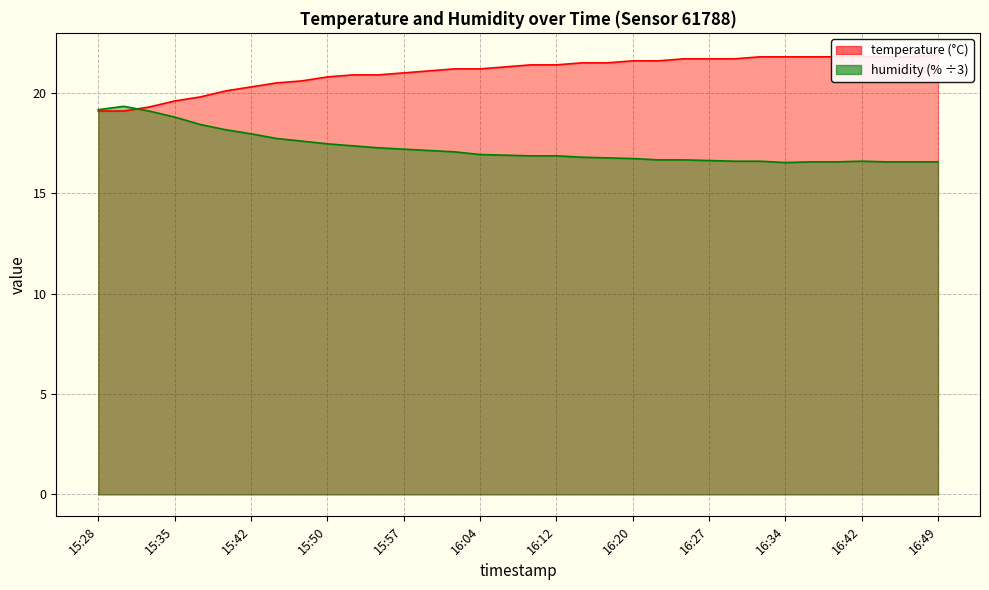

How many times do humidity and temperature cross each other?

1